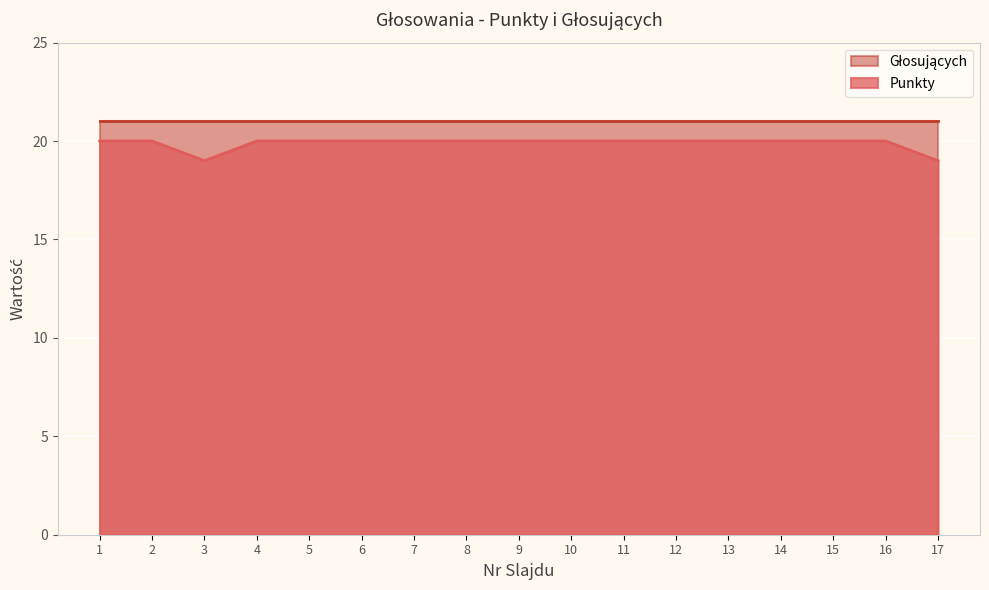

What is the sum of the values at 11 and 4?

40